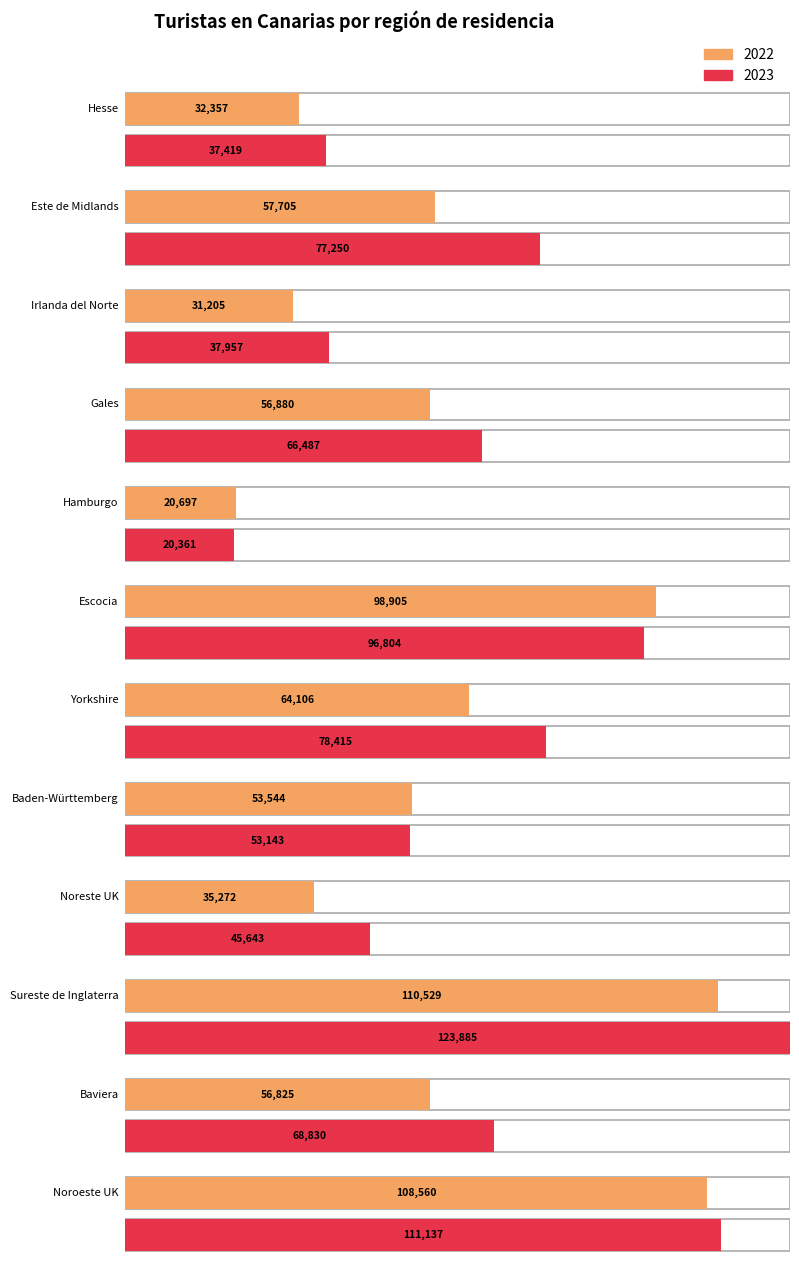

List the series in order of their peak value, highest first.

2023, 2022